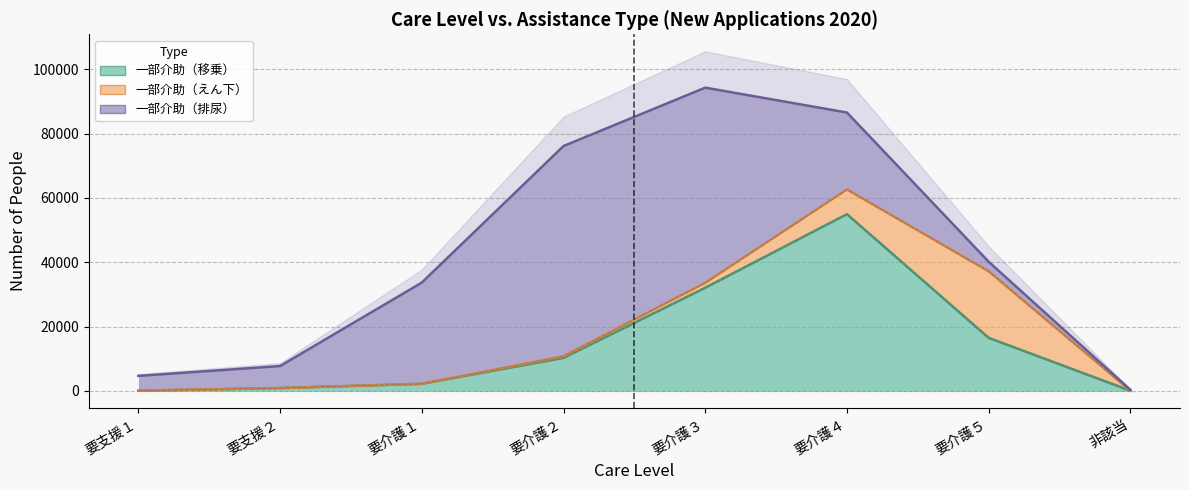

What is the maximum value for 一部介助（移乗）?

54940